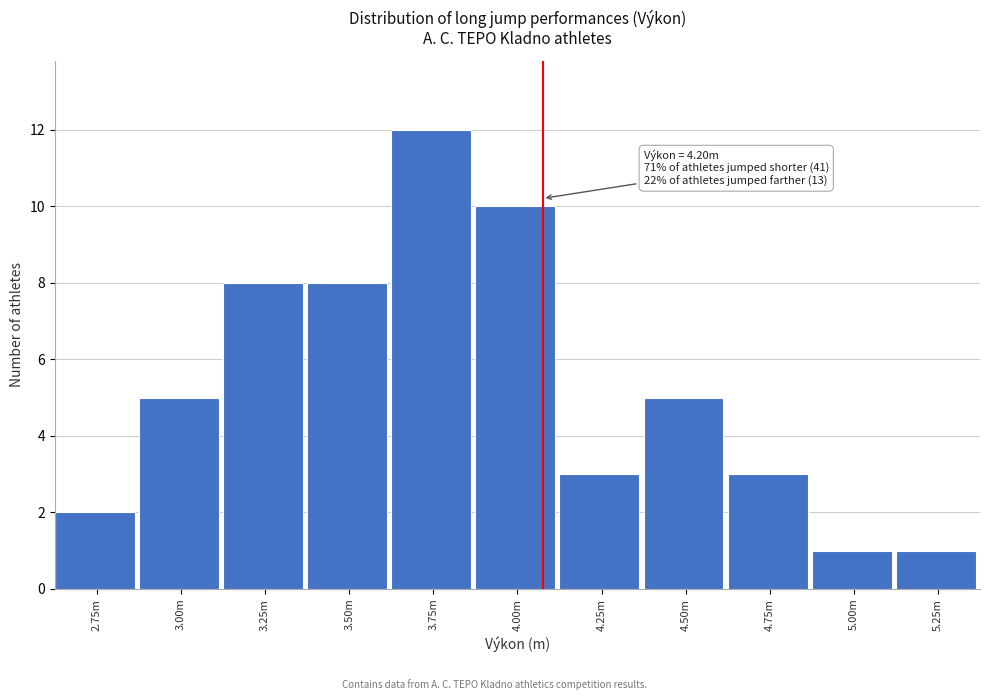

Reading left to right, transcribe all the data shown in this chart.

2	5	8	8	12	10	3	5	3	1	1